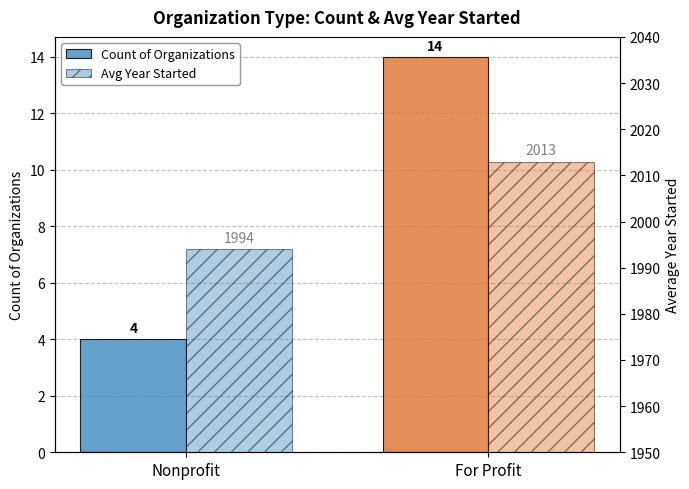

Reading left to right, transcribe all the data shown in this chart.

Count of Organizations: 4	14
Avg Year Started: 1994	2013